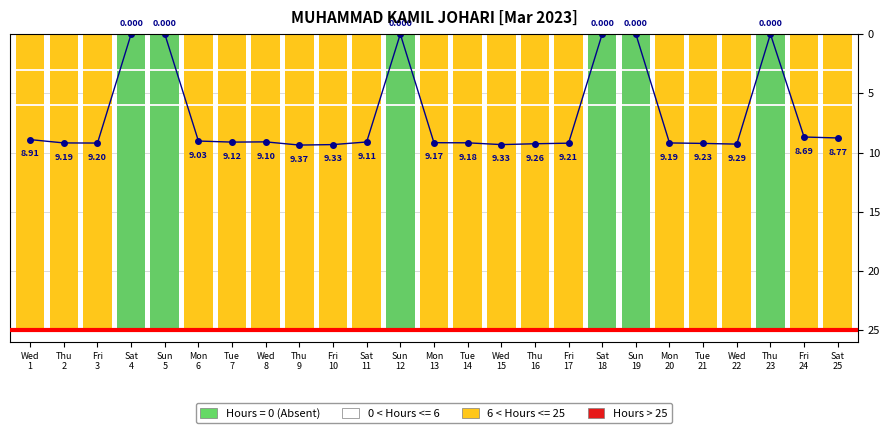

What is the difference between the maximum and minimum values?

9.4